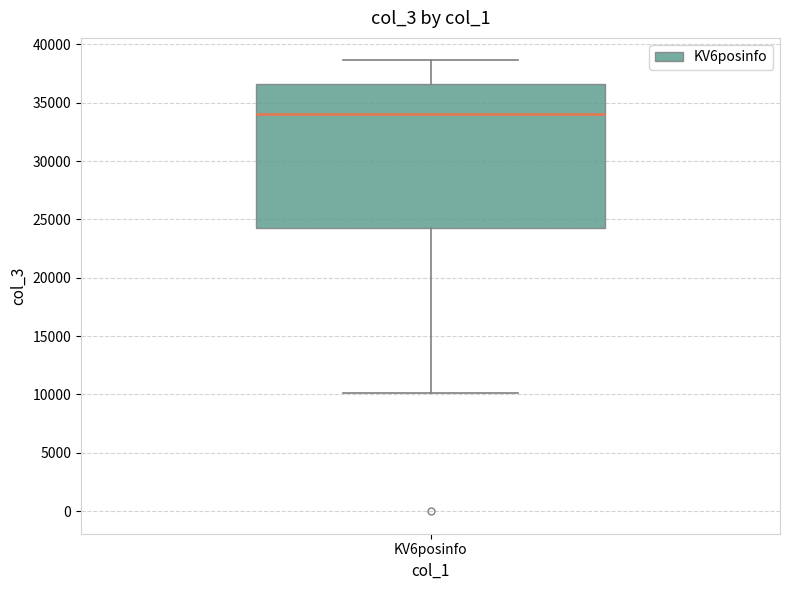

Read this box plot against the y-axis: the position of the median line, the range covered by the box, and the ends of both whiskers. The values are not printed on the chart, so give them approximately, as read against the axis.

median 34000, box 24500 to 36500, whiskers 10000 to 38500